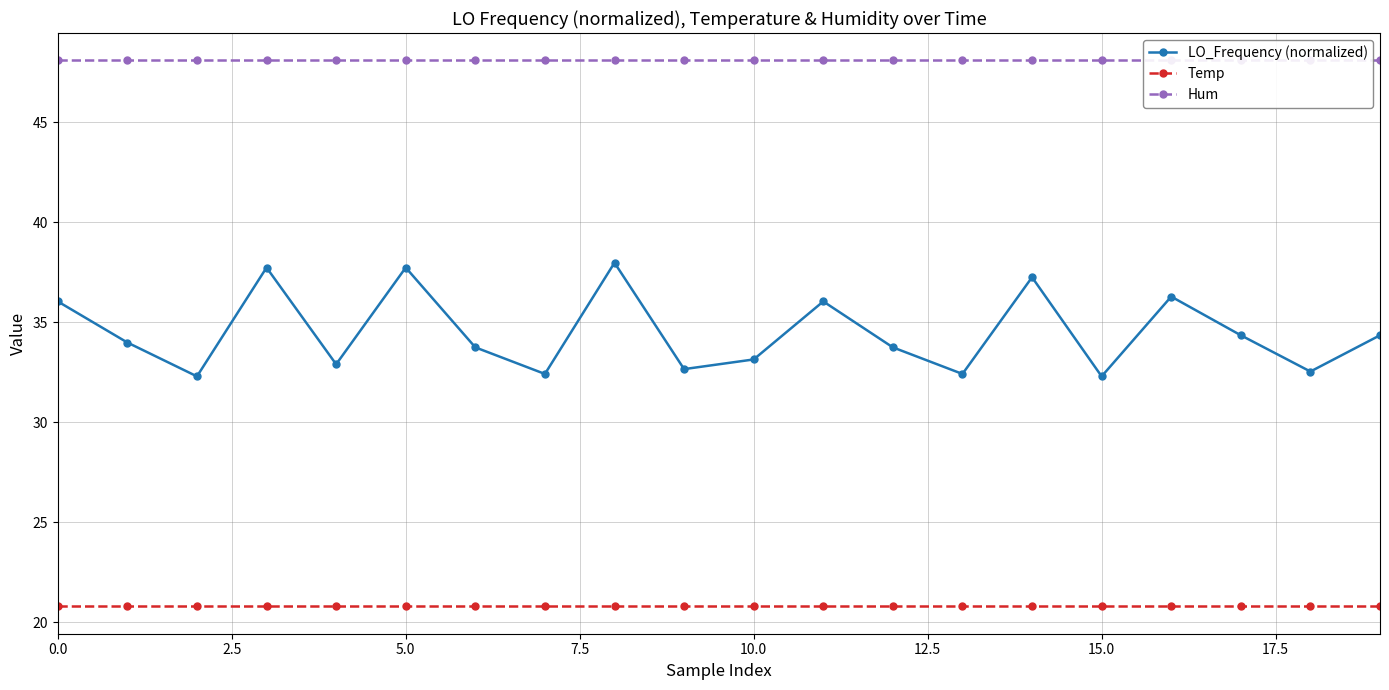

Which has a higher value, 12 or 14?

14